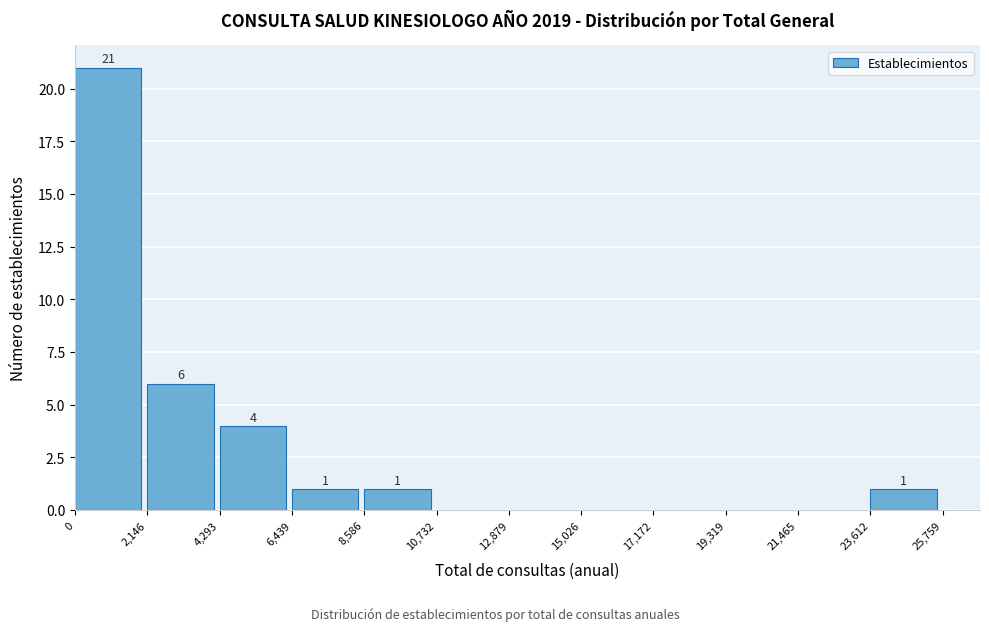

Which range on the x-axis has the tallest bar?

0 to 2,146